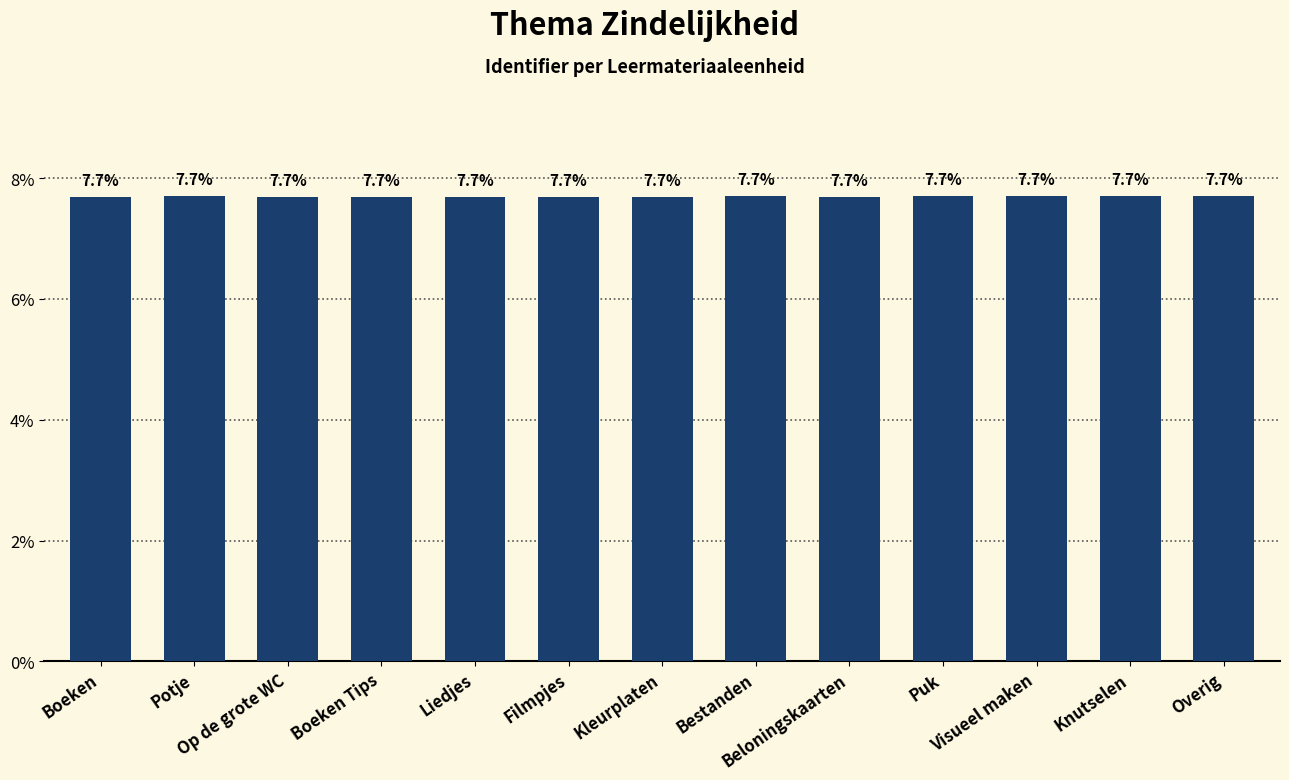

What is the smallest value displayed?

7.7